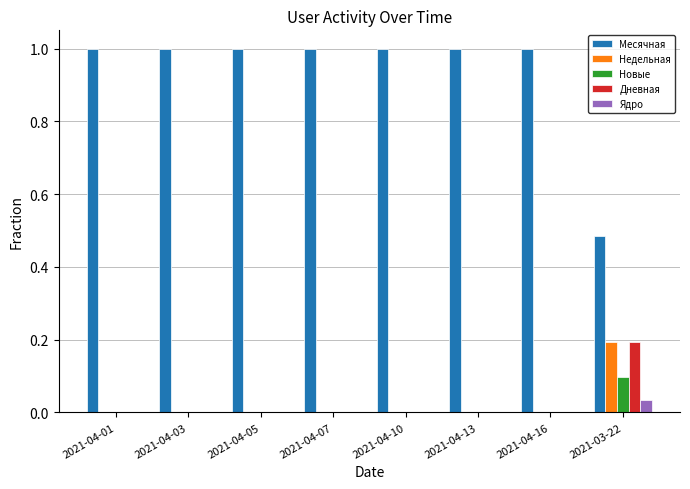

How many series are shown in this chart?

5